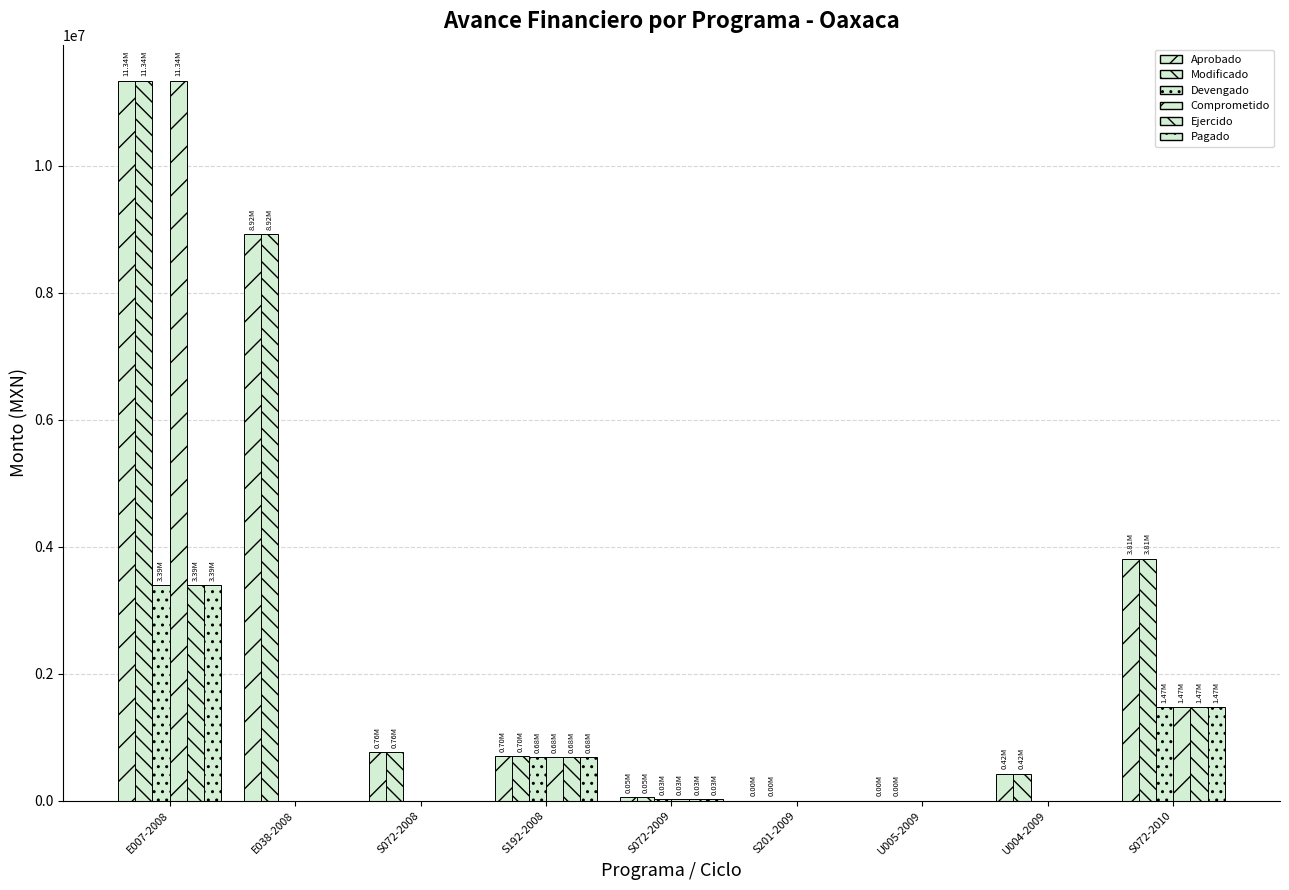

How many groups of bars are there?

9